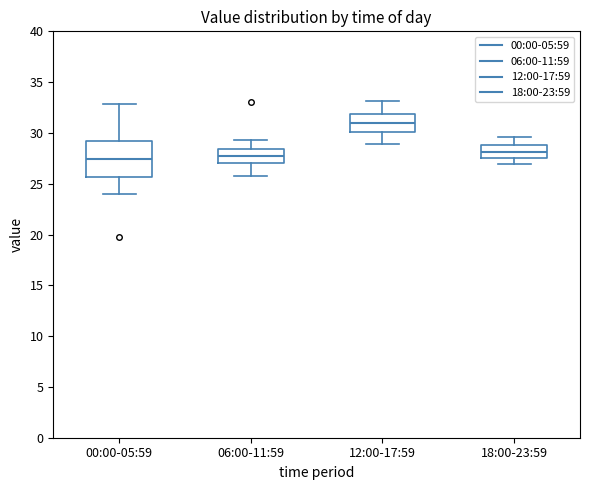

Where does the median line of the box for 06:00-11:59 sit on the y-axis? The values are not printed on the chart, so give them approximately, as read against the axis.

27.5